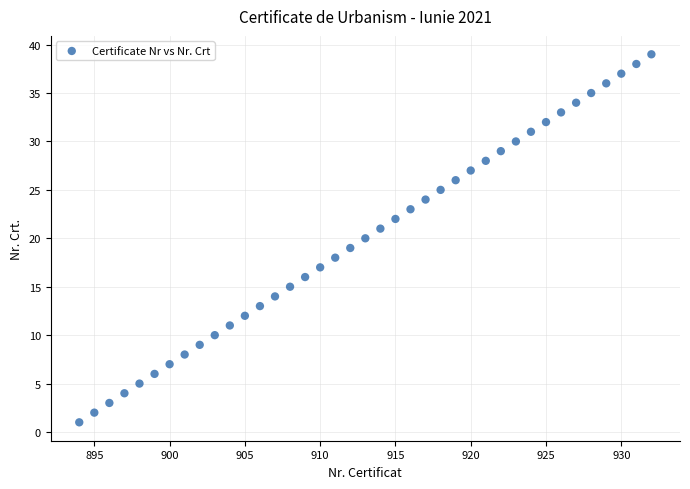

What is the range of X values (max minus min)?

38